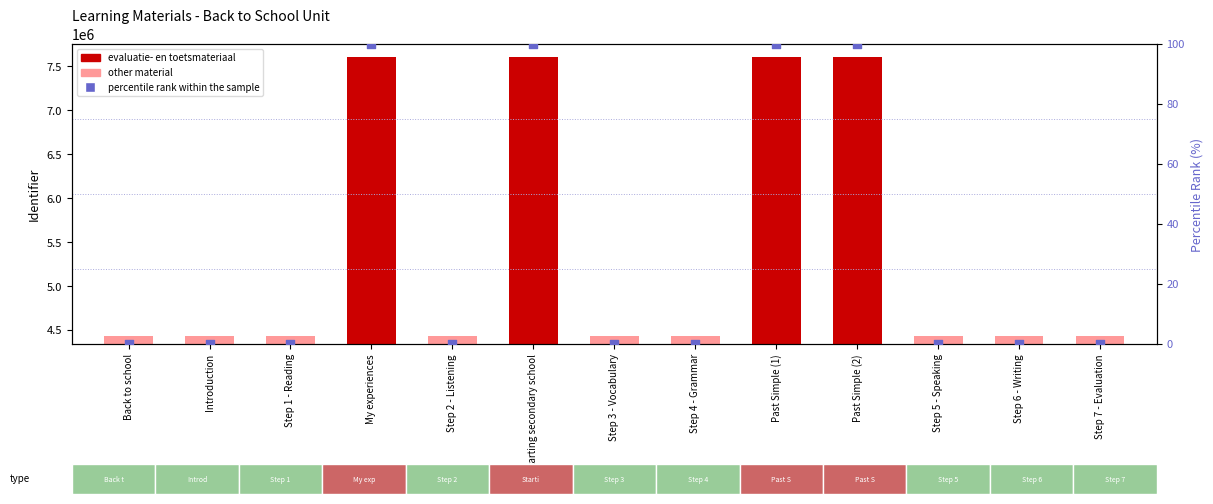

What is the total value across all series at Introduction?

4429118.0